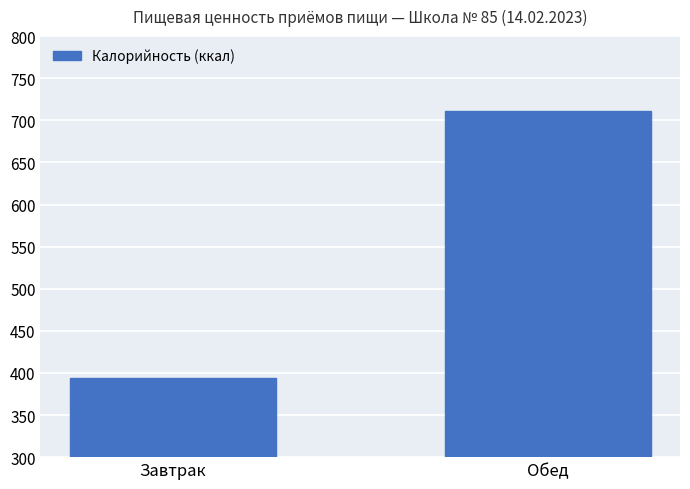

Count the number of categories in the chart.

2